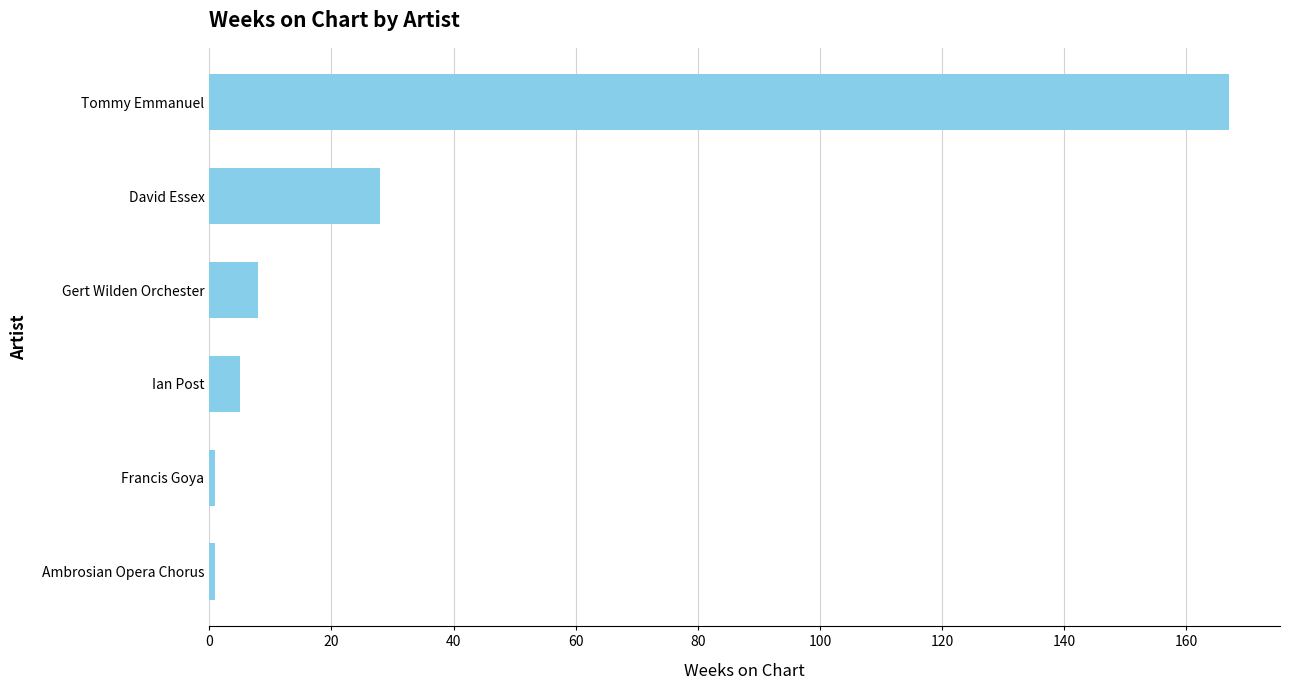

At which label is the value closest to 84?

David Essex